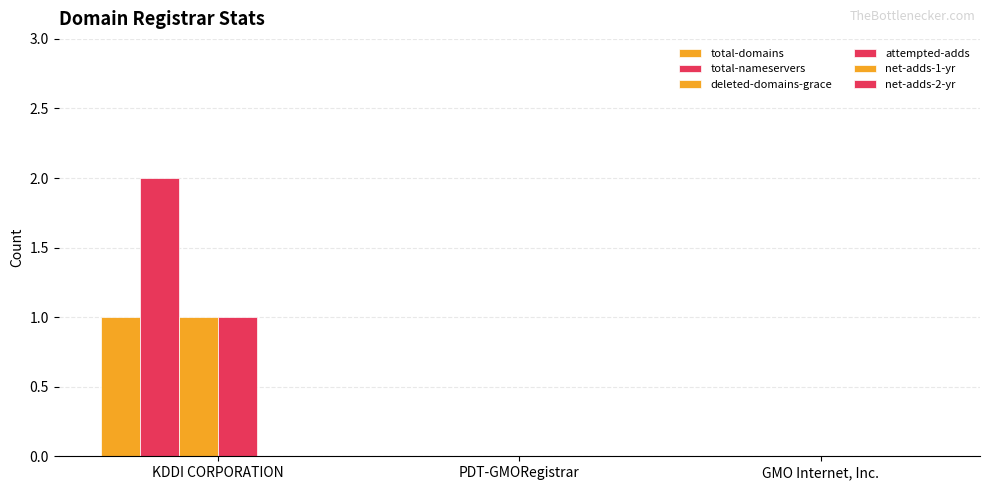

Does the chart contain stacked bars?

No